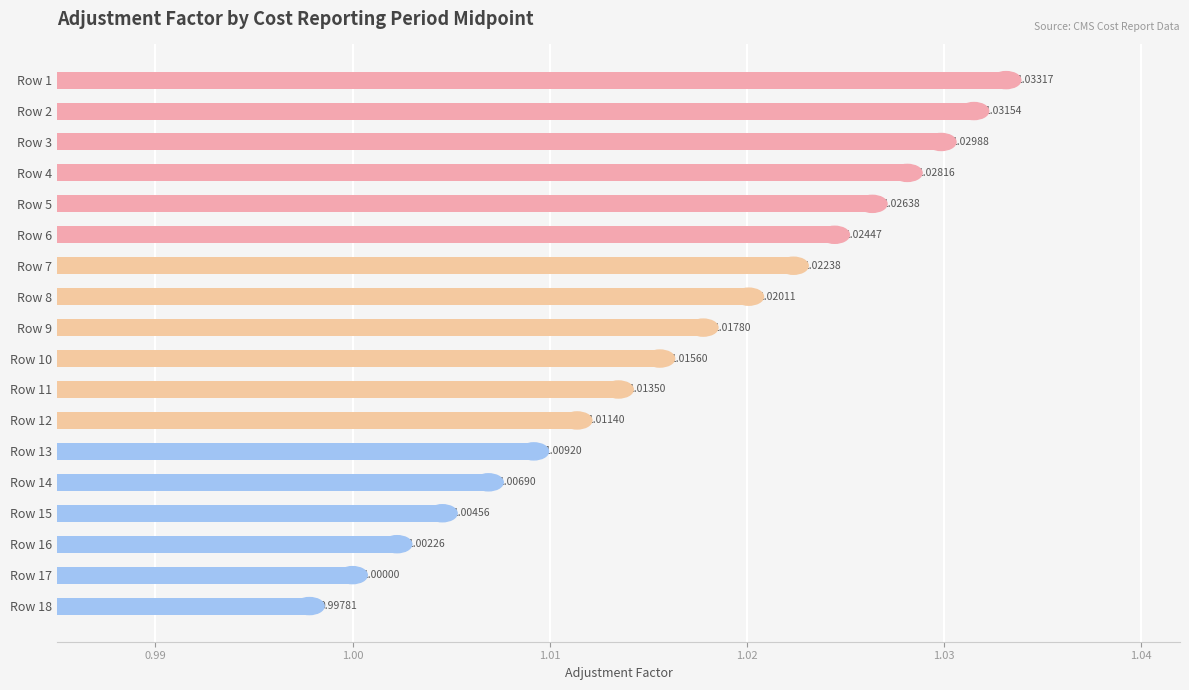

List the labels in order of value, smallest first.

Row 18, Row 17, Row 16, Row 15, Row 14, Row 13, Row 12, Row 11, Row 10, Row 9, Row 8, Row 7, Row 6, Row 5, Row 4, Row 3, Row 2, Row 1